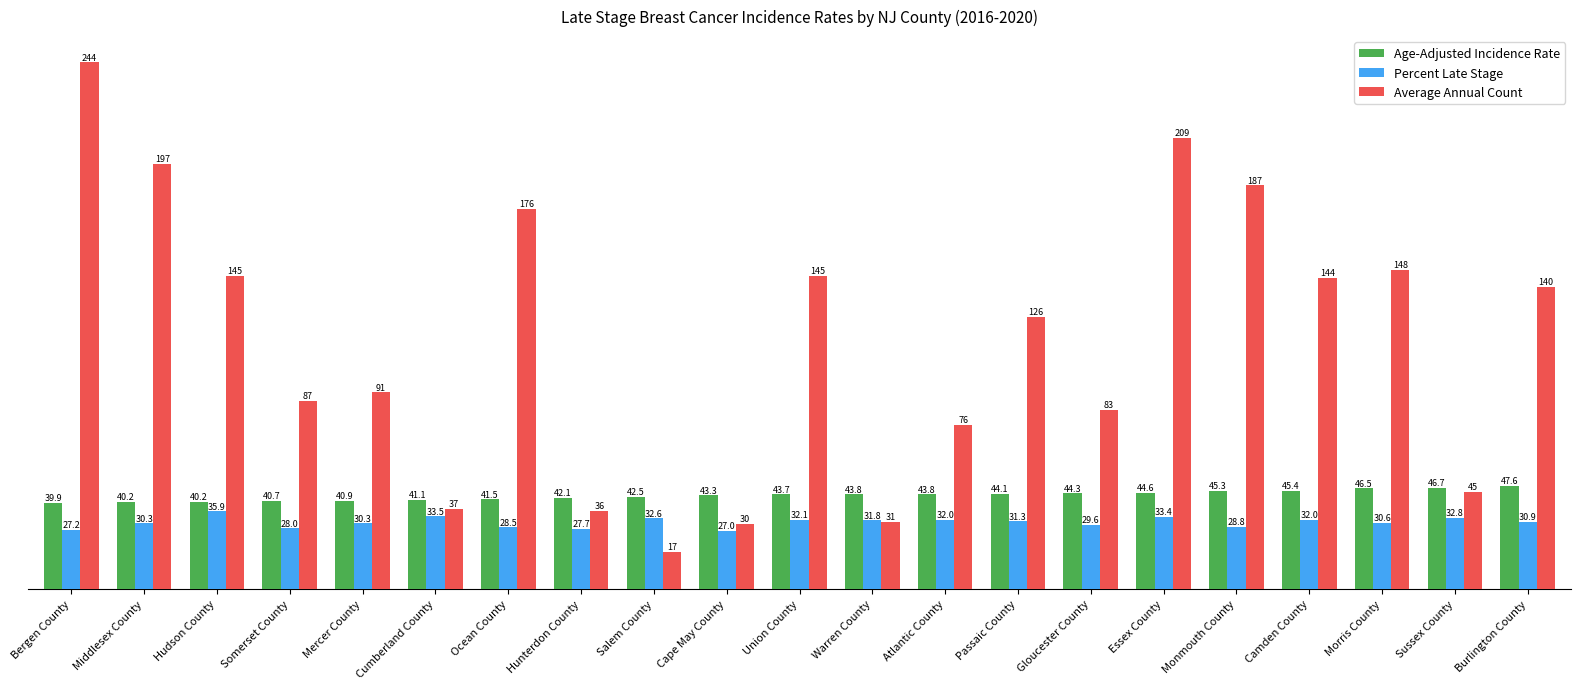

What is the difference between the Percent Late Stage values at Mercer County and Union County?

1.8